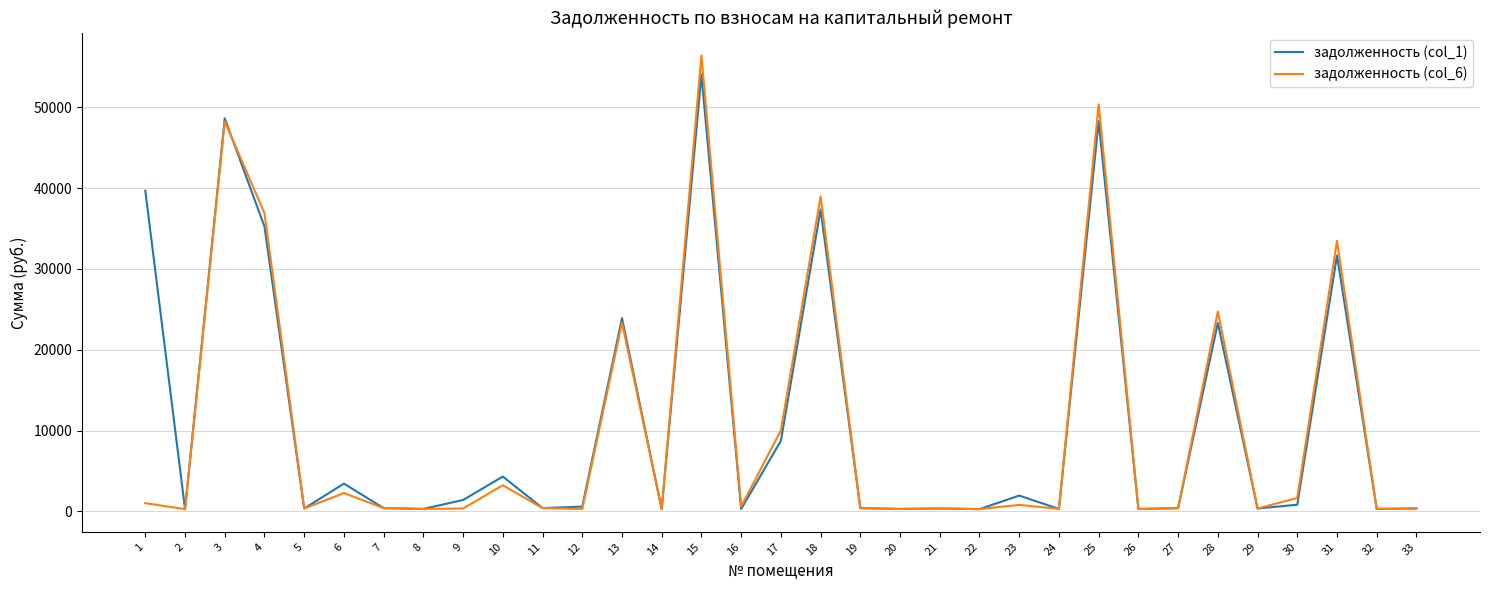

At which label is задолженность (col_1) closest to 27177?

13